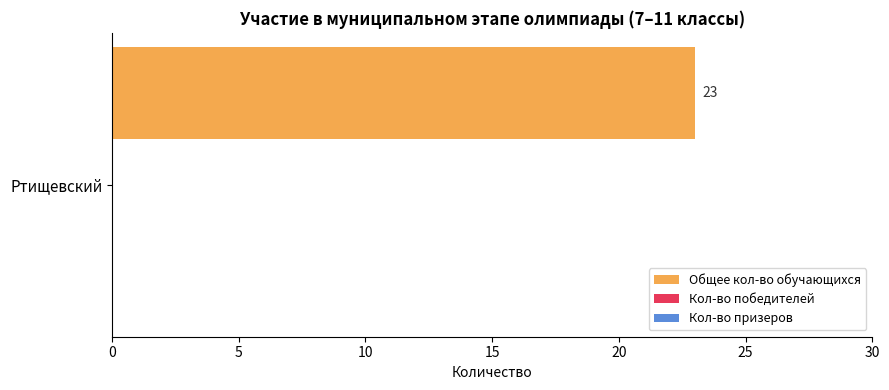

What is the label of the 1st bar from the left?

Ртищевский